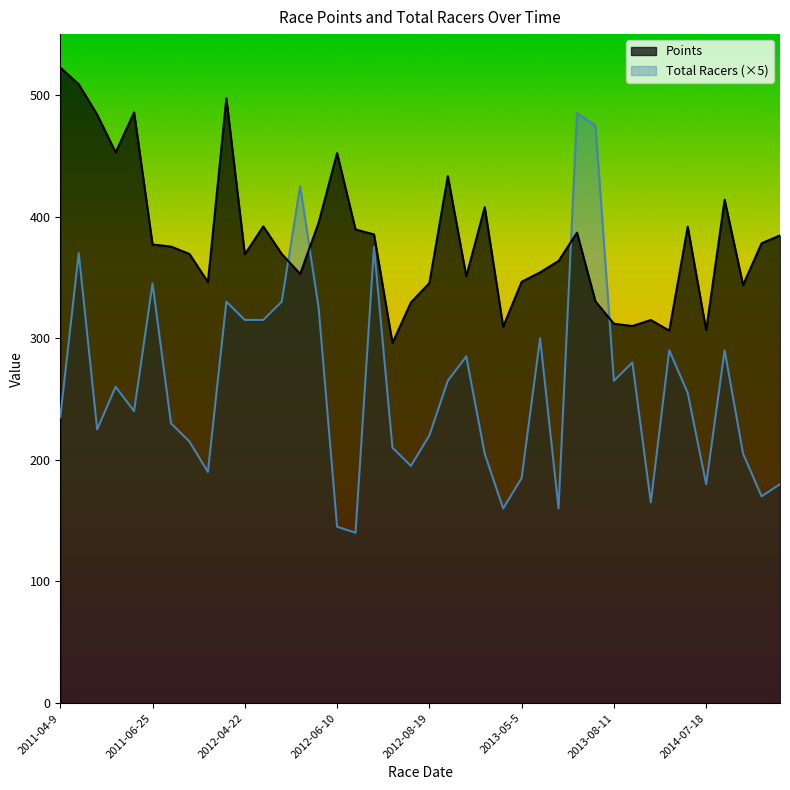

What is the value of the Total Racers point at the 28th from the left?

160.0